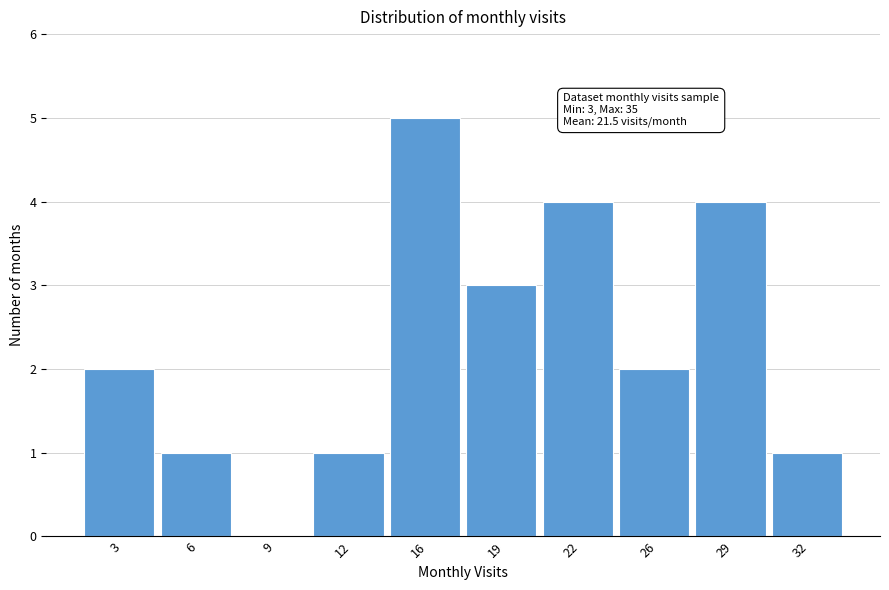

Reading right to left, what are all the values shown in this chart?

32=1	29=4	26=2	22=4	19=3	16=5	12=1	9=0	6=1	3=2